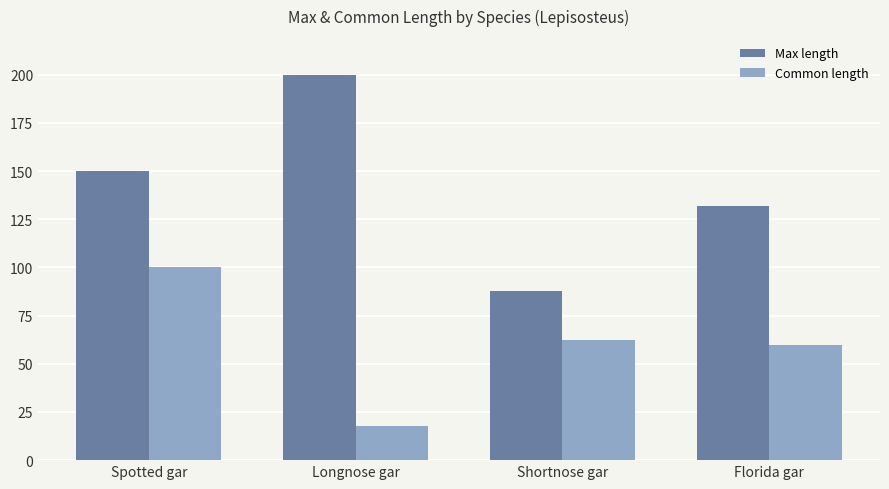

Does the chart contain stacked bars?

No